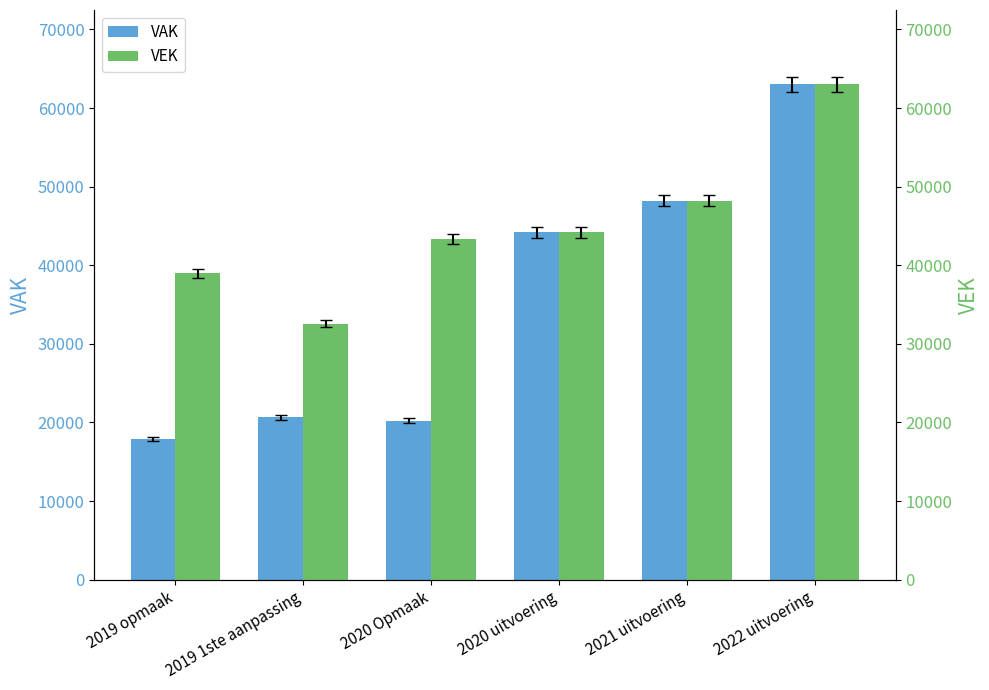

What is the label of the 2nd bar from the left?

2019 1ste aanpassing